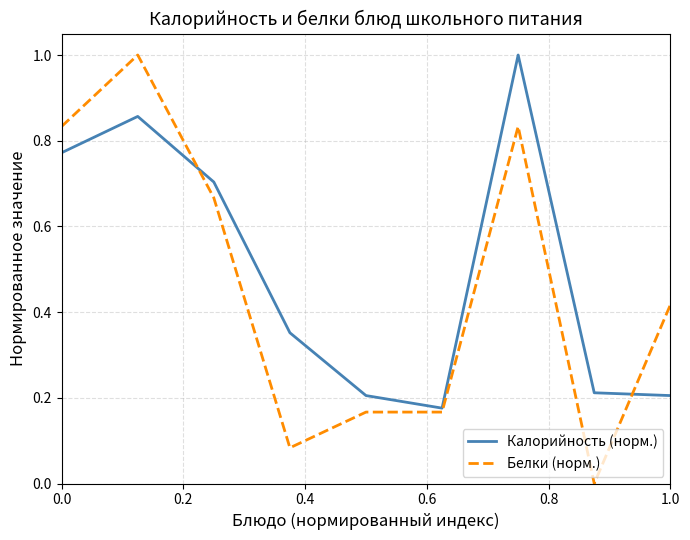

How many intersections are there between Белки (норм.) and Калорийность (норм.)?

2